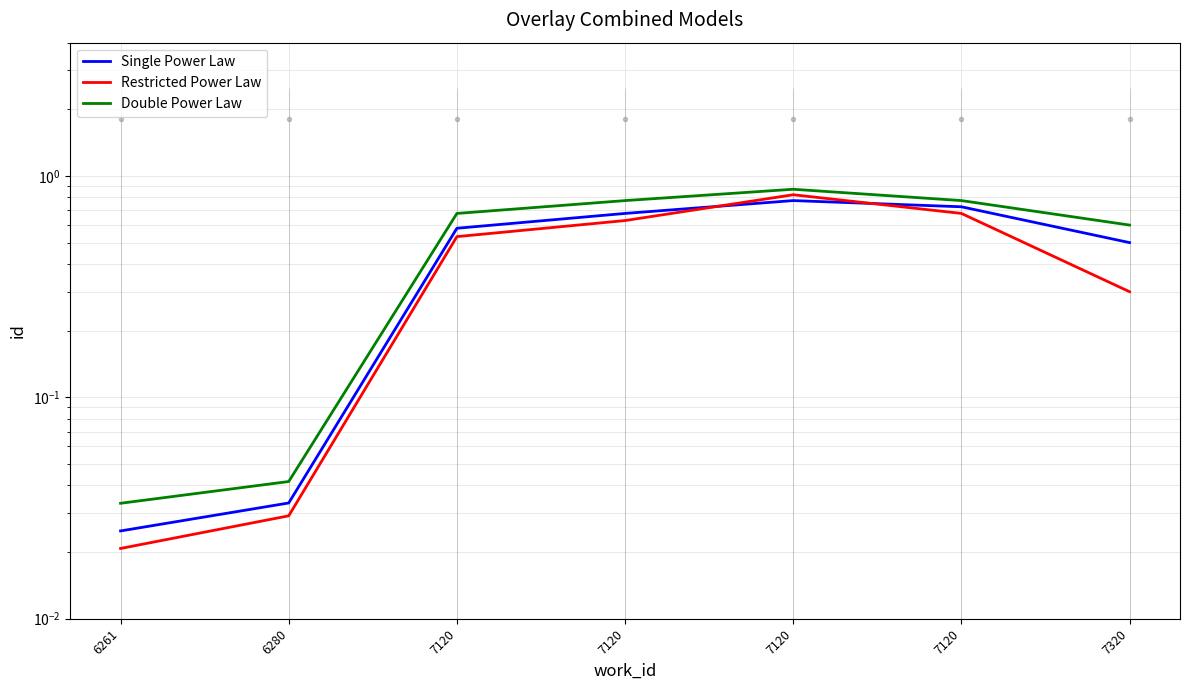

What is the total value across all series at 7120?

1.8